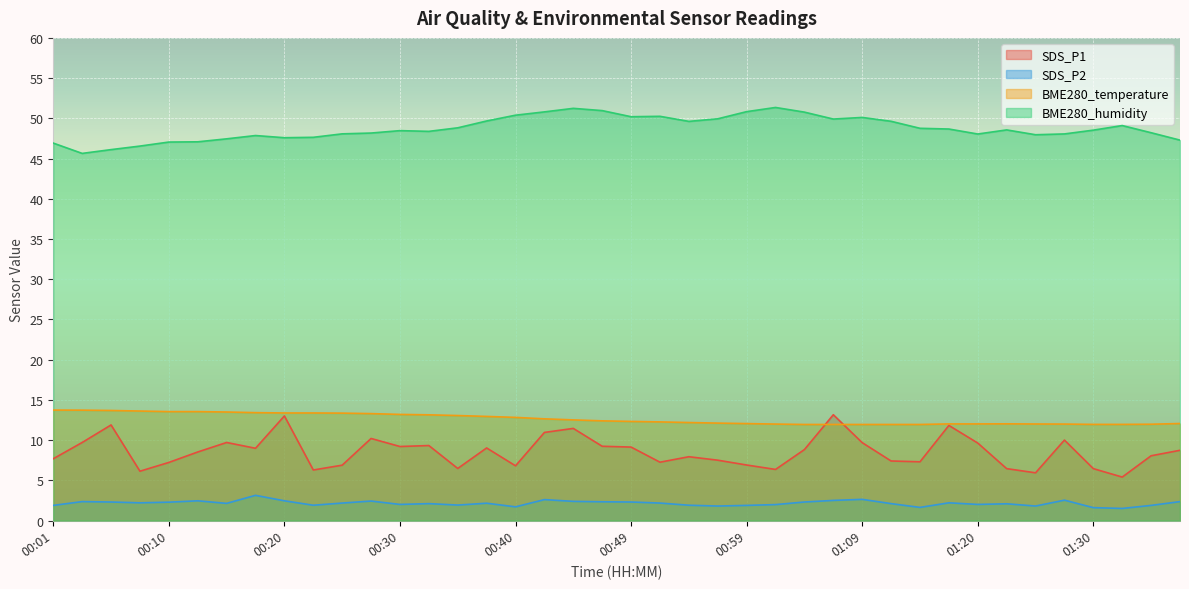

What is the difference between the BME280_humidity values at 01:30 and 01:04?

2.2